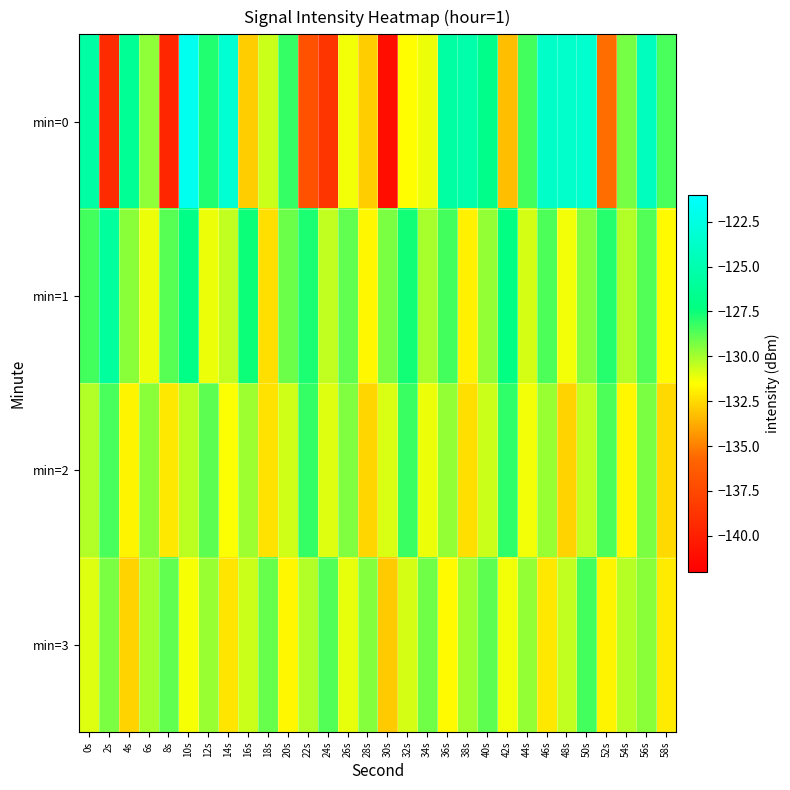

Reading left to right, what are all the values shown in this chart?

min=0: 0s=-125.4	2s=-139.3	4s=-126.3	6s=-129.7	8s=-139.6	10s=-121.9	12s=-127.9	14s=-123.2	16s=-132.8	18s=-130.6	20s=-128.2	22s=-136.9	24s=-138.7	26s=-131.3	28s=-132.8	30s=-141.0	32s=-131.5	34s=-131.2	36s=-125.7	38s=-125.1	40s=-126.8	42s=-133.2	44s=-128.4	46s=-123.7	48s=-123.5	50s=-123.4	52s=-135.5	54s=-129.2	56s=-124.2	58s=-128.5
min=1: 0s=-128.5	2s=-125.9	4s=-129.6	6s=-131.2	8s=-128.7	10s=-126.9	12s=-131.2	14s=-130.5	16s=-127.5	18s=-132.4	20s=-129.1	22s=-127.8	24s=-130.5	26s=-128.9	28s=-131.7	30s=-129.3	32s=-127.6	34s=-130.1	36s=-128.4	38s=-131.9	40s=-129.7	42s=-127.2	44s=-130.8	46s=-128.6	48s=-131.3	50s=-129.5	52s=-127.9	54s=-130.2	56s=-128.7	58s=-131.6
min=2: 0s=-130.2	2s=-128.5	4s=-131.8	6s=-129.6	8s=-132.1	10s=-130.4	12s=-128.8	14s=-131.5	16s=-129.9	18s=-132.3	20s=-130.7	22s=-128.2	24s=-131.0	26s=-129.4	28s=-132.6	30s=-130.9	32s=-128.3	34s=-131.2	36s=-129.7	38s=-132.4	40s=-130.6	42s=-128.1	44s=-131.3	46s=-129.8	48s=-132.7	50s=-130.5	52s=-128.6	54s=-131.7	56s=-129.3	58s=-132.5
min=3: 0s=-131.0	2s=-129.3	4s=-132.7	6s=-130.1	8s=-128.9	10s=-131.4	12s=-129.8	14s=-132.2	16s=-130.6	18s=-129.0	20s=-131.7	22s=-130.2	24s=-128.7	26s=-131.1	28s=-129.5	30s=-132.9	32s=-130.8	34s=-129.2	36s=-131.6	38s=-130.0	40s=-128.8	42s=-131.3	44s=-129.7	46s=-132.1	48s=-130.5	50s=-128.4	52s=-131.8	54s=-130.3	56s=-129.6	58s=-132.0